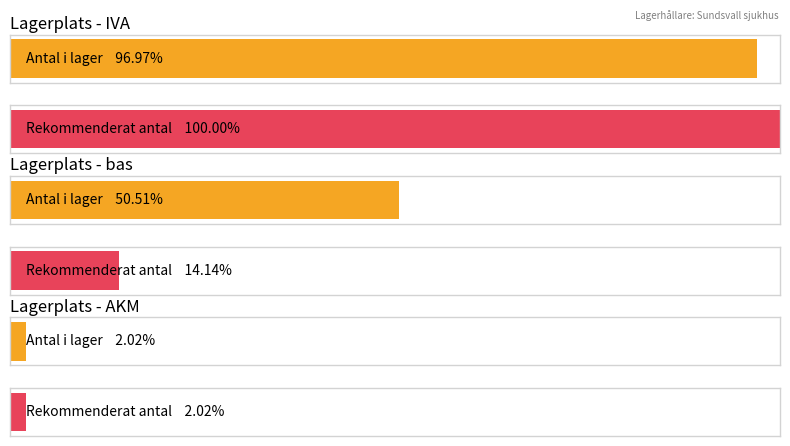

Rank the series by their average value, from highest to lowest.

Antal i lager, Rekommenderat antal